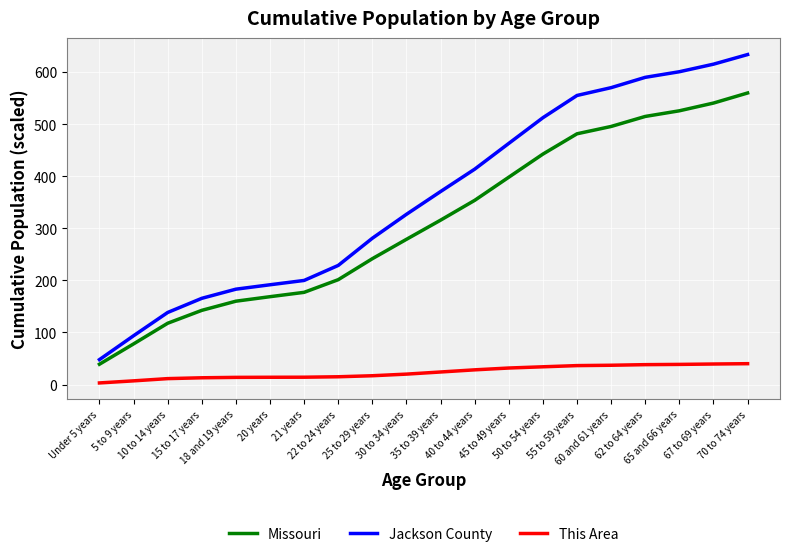

Which label corresponds to the largest value in the chart?

70 to 74 years